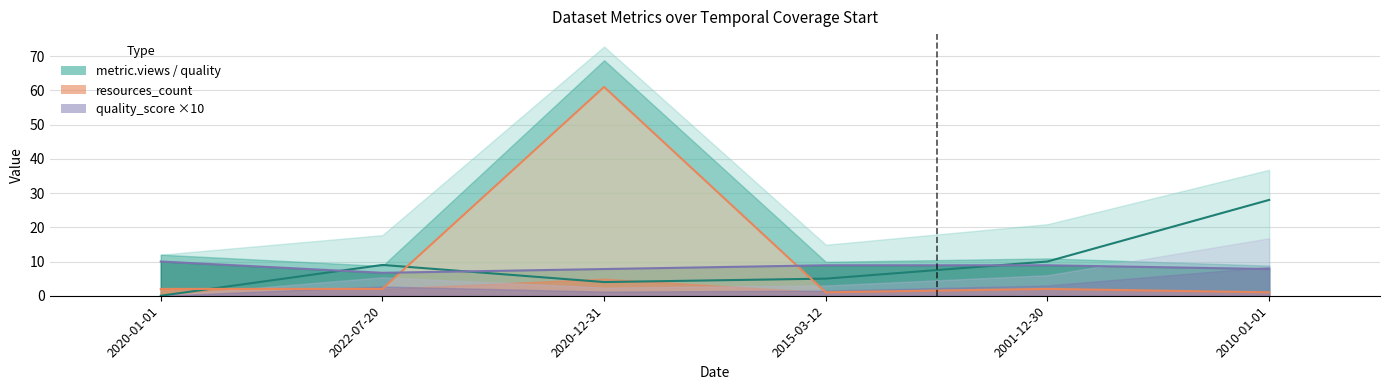

Reading left to right, extract all data points from this chart.

metric.views: 2020-01-01=0.0	2022-07-20=9.0	2020-12-31=4.0	2015-03-12=5.0	2001-12-30=10.0	2010-01-01=28.0
resources_count: 2020-01-01=2.0	2022-07-20=2.0	2020-12-31=61.0	2015-03-12=1.0	2001-12-30=2.0	2010-01-01=1.0
quality_score ×10: 2020-01-01=10.0	2022-07-20=6.7	2020-12-31=7.8	2015-03-12=8.9	2001-12-30=8.9	2010-01-01=7.8